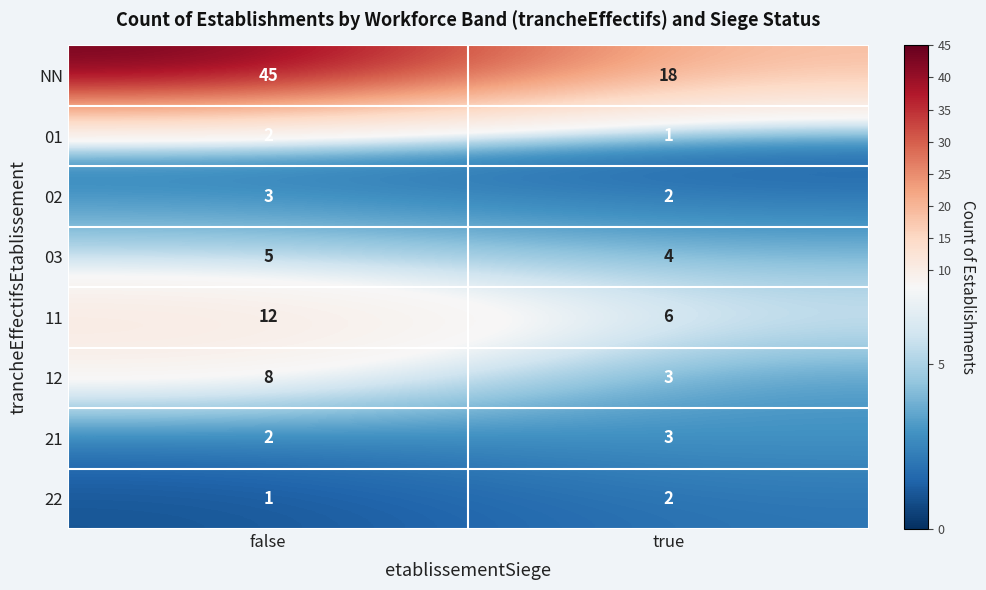

Where is 12 nearest to the value 5?

true